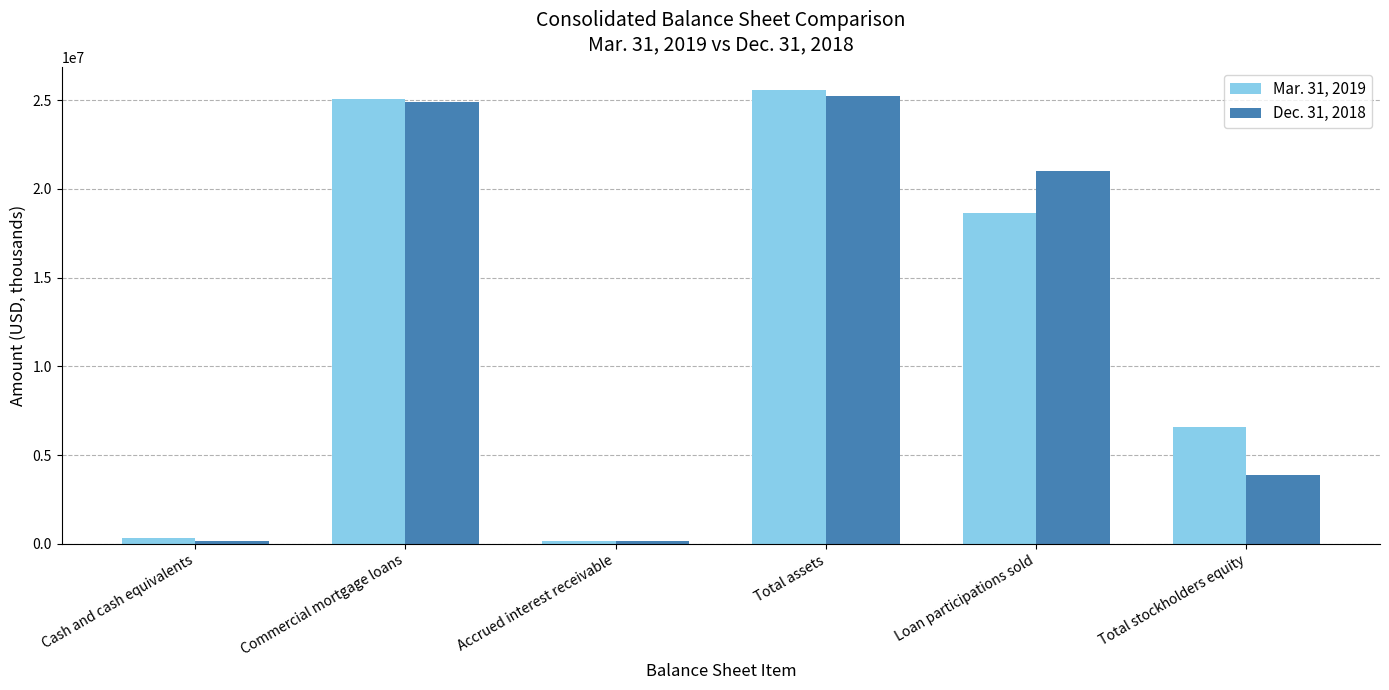

What are all the series names shown in the legend?

Mar. 31, 2019, Dec. 31, 2018